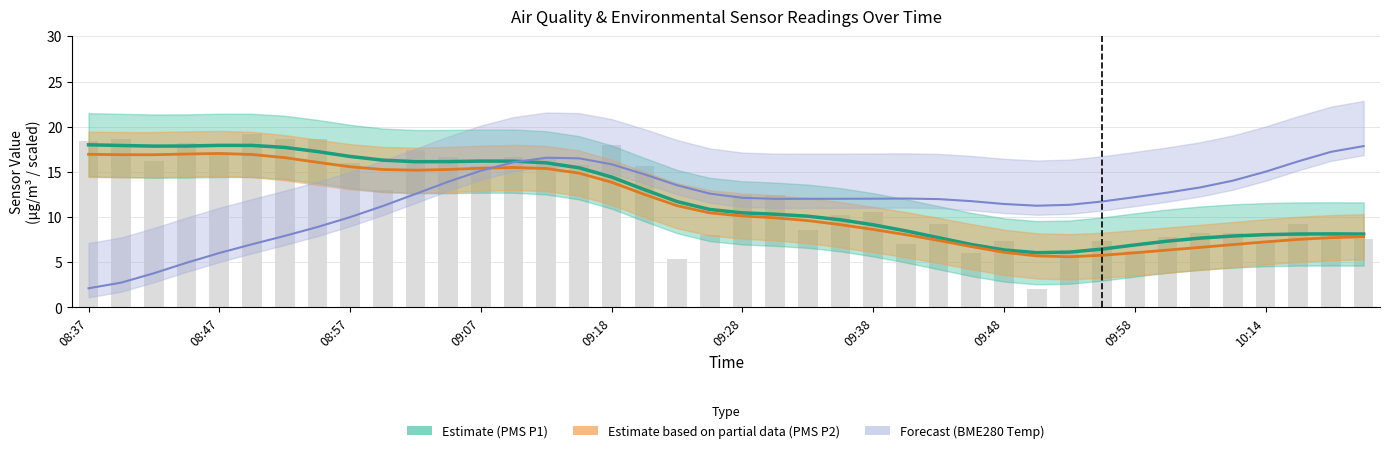

At which category is the sum across all series the highest?

14